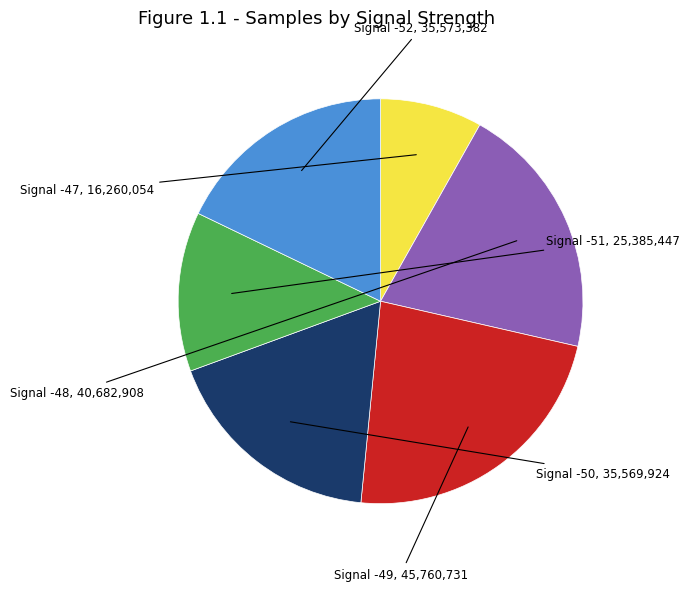

How many slices are in this pie chart?

6